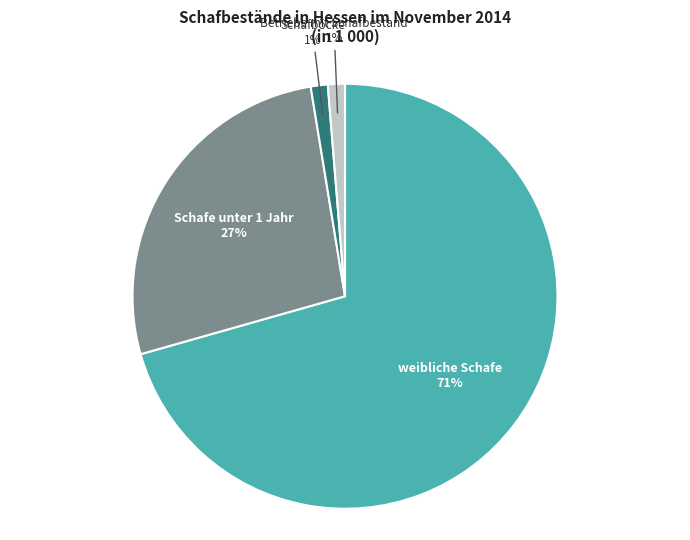

To the nearest percent, what is the combined percentage of weibliche Schafe and Schafböcke?

72%